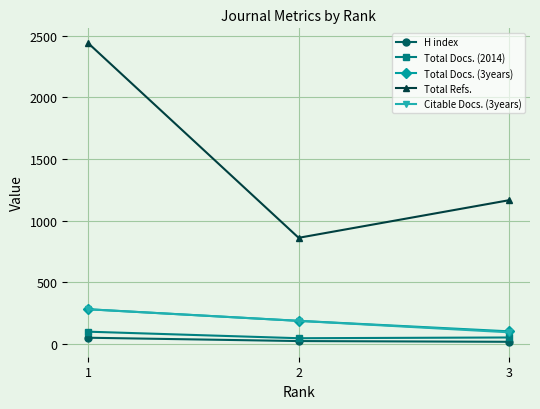

What is the smallest value displayed?

16